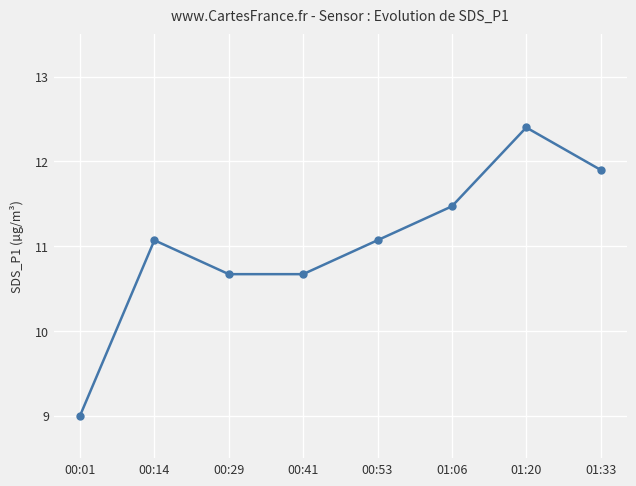

What is the difference between the maximum and minimum values?

3.4